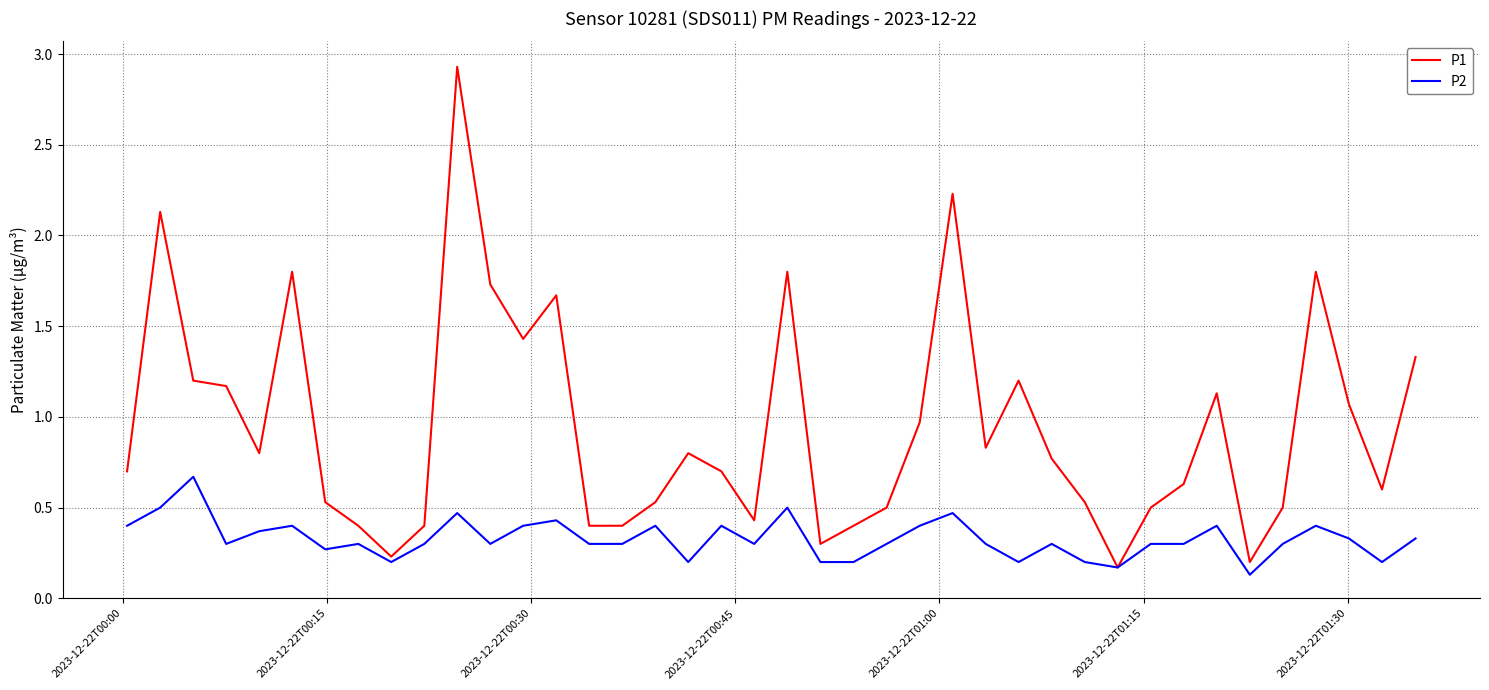

What is the highest value of the P1 series?

2.9